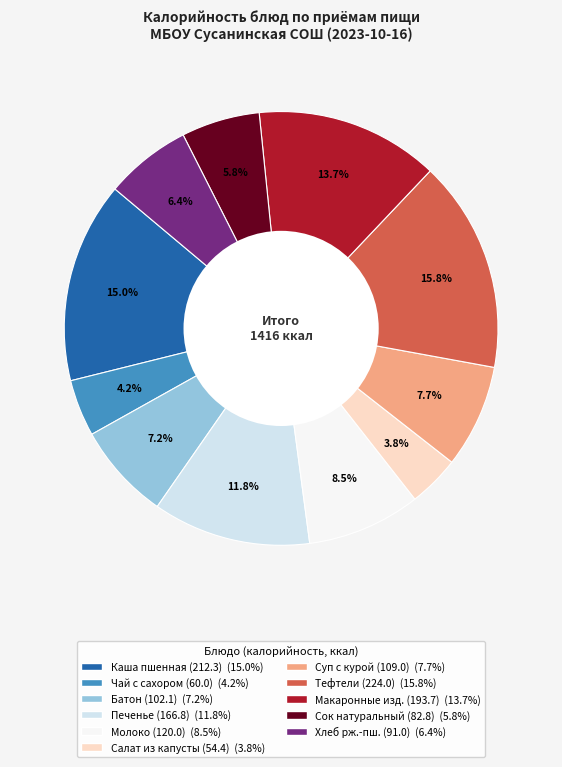

Is there a majority slice in this chart?

No